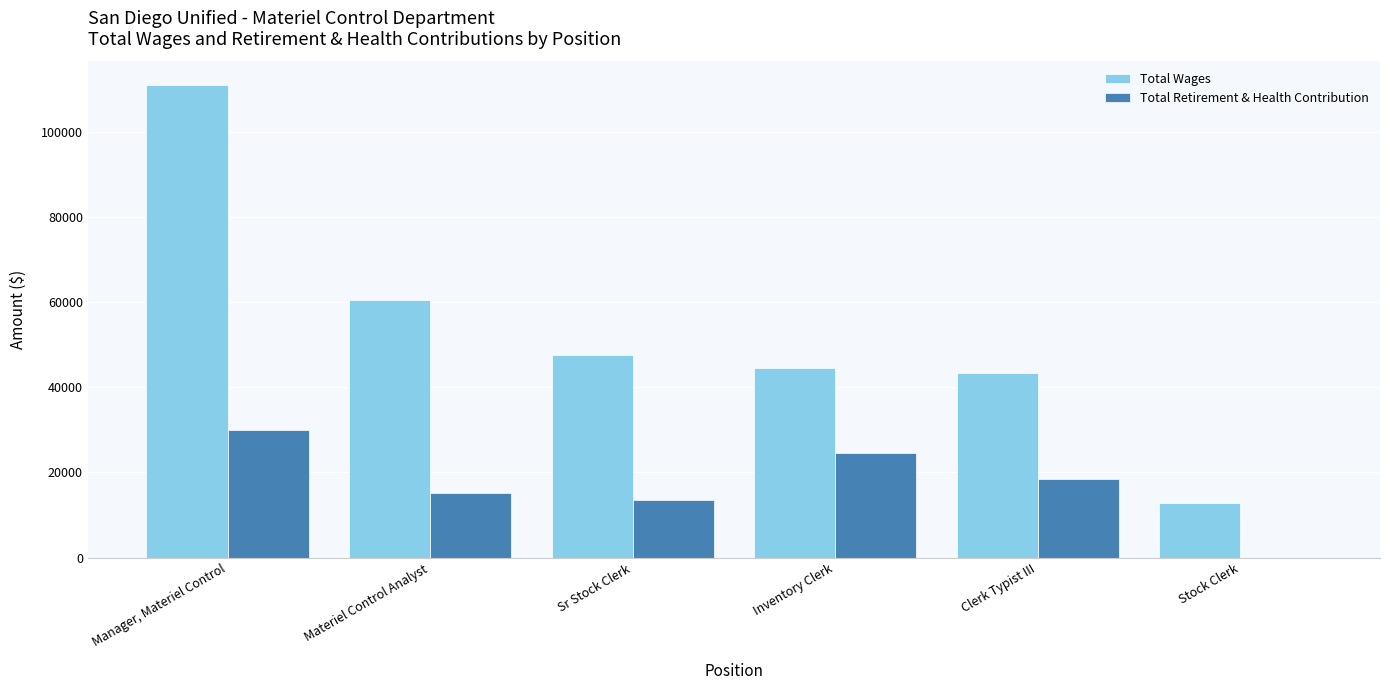

What value does the Total Wages series have at Manager, Materiel Control?

110970